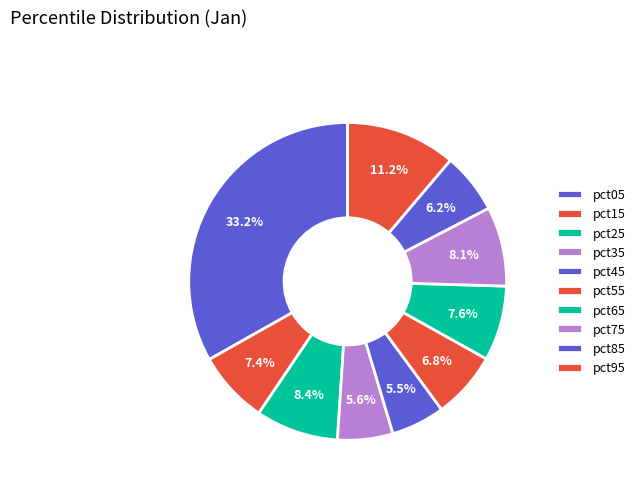

How many slices are in this pie chart?

10